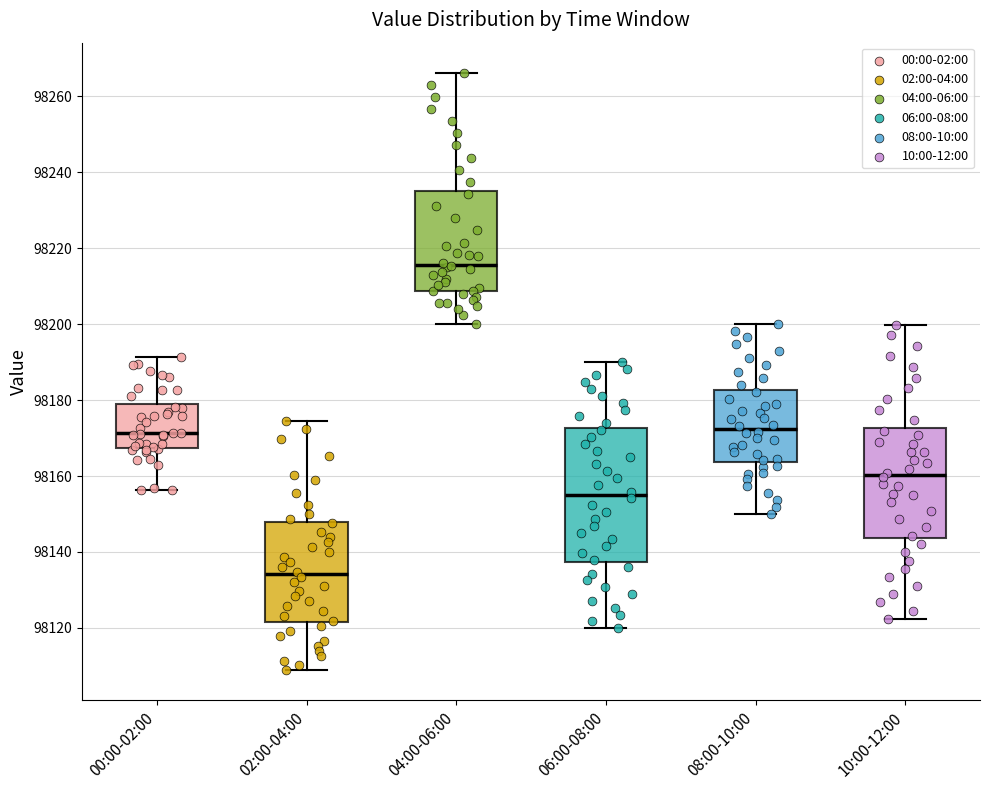

Reading left to right, transcribe this box plot: for each box, give where its median line is, the range the box spans, and where its two whiskers end, as read against the y-axis. The values are not printed on the chart, so give them approximately, as read against the axis.

00:00-02:00: median 98172, box 98168 to 98178, whiskers 98156 to 98192
02:00-04:00: median 98134, box 98122 to 98148, whiskers 98108 to 98174
04:00-06:00: median 98216, box 98208 to 98236, whiskers 98200 to 98266
06:00-08:00: median 98156, box 98138 to 98172, whiskers 98120 to 98190
08:00-10:00: median 98172, box 98164 to 98182, whiskers 98150 to 98200
10:00-12:00: median 98160, box 98144 to 98172, whiskers 98122 to 98200